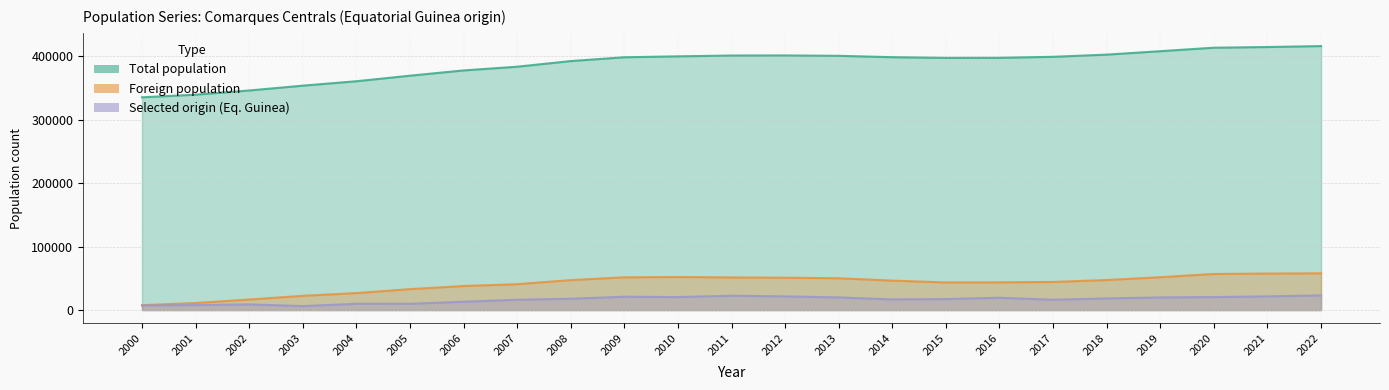

True or false: Selected origin count and Foreign population cross at least once.

False